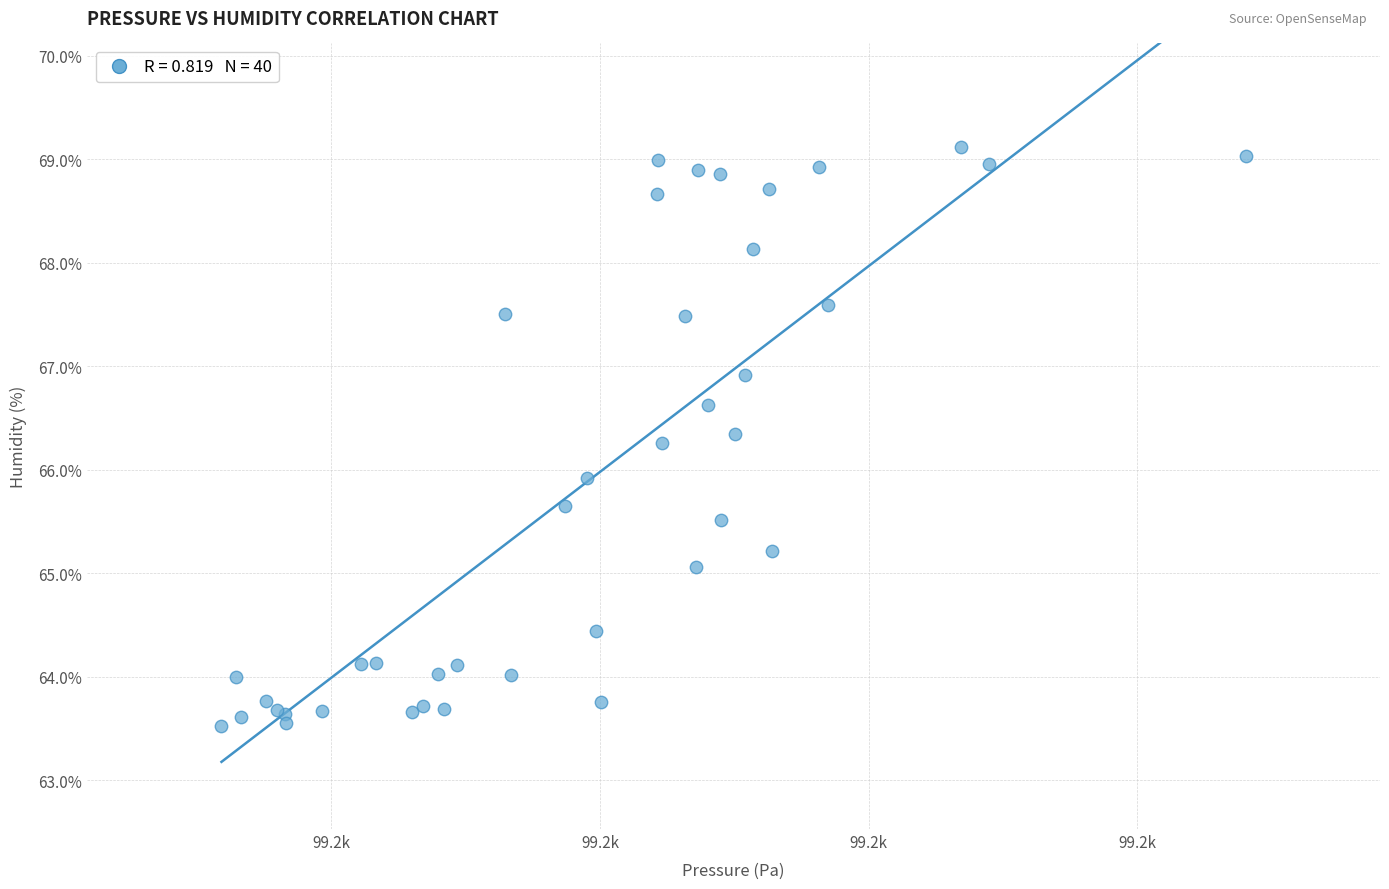

What Y value in the scatter plot is closest to 66?

65.9